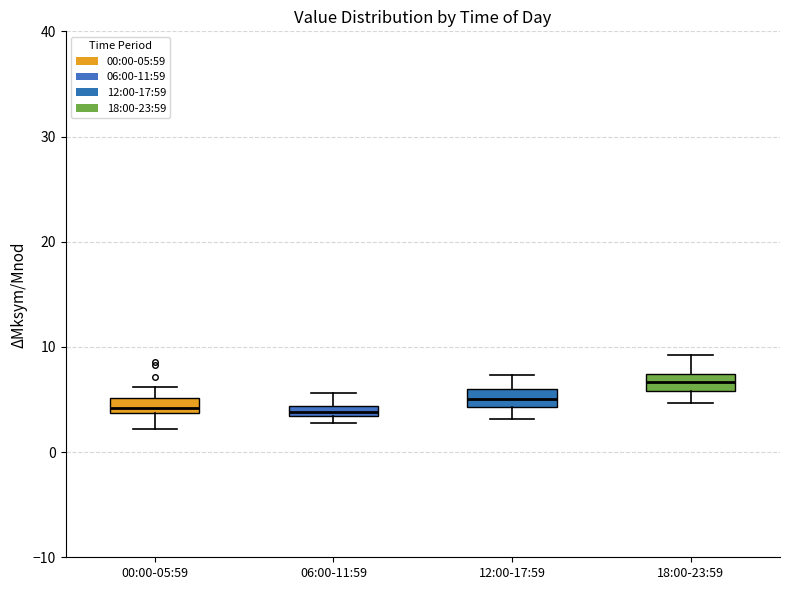

Which box has the highest median line?

18:00-23:59